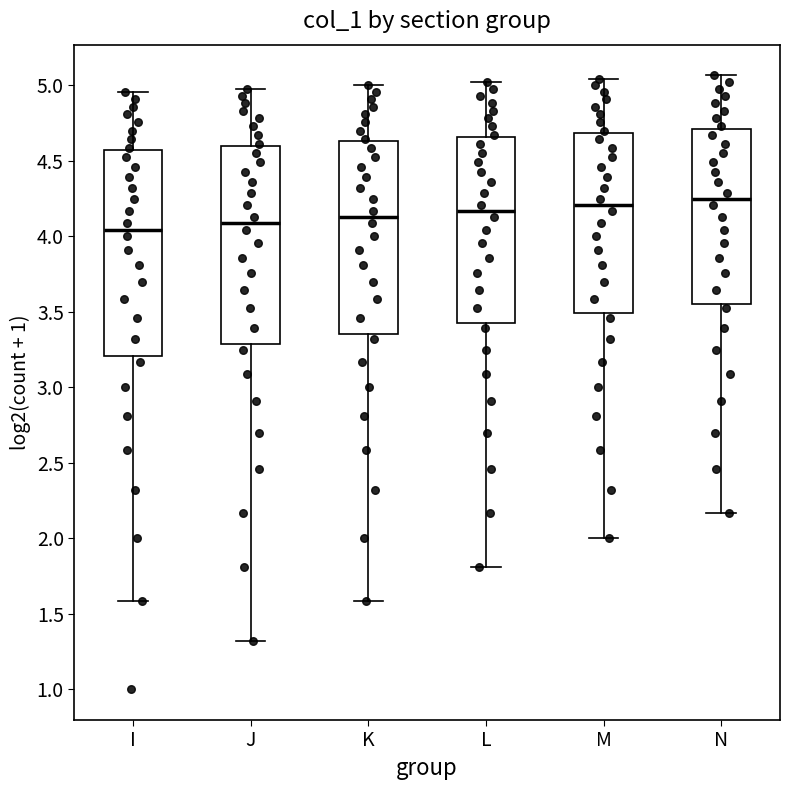

Reading left to right, transcribe this box plot: for each box, give where its median line is, the range the box spans, and where its two whiskers end, as read against the y-axis. The values are not printed on the chart, so give them approximately, as read against the axis.

I: median 4.05, box 3.20 to 4.55, whiskers 1.60 to 4.95
J: median 4.10, box 3.30 to 4.60, whiskers 1.30 to 5.00
K: median 4.15, box 3.35 to 4.65, whiskers 1.60 to 5.00
L: median 4.15, box 3.45 to 4.65, whiskers 1.80 to 5.00
M: median 4.20, box 3.50 to 4.70, whiskers 2.00 to 5.05
N: median 4.25, box 3.55 to 4.70, whiskers 2.15 to 5.05